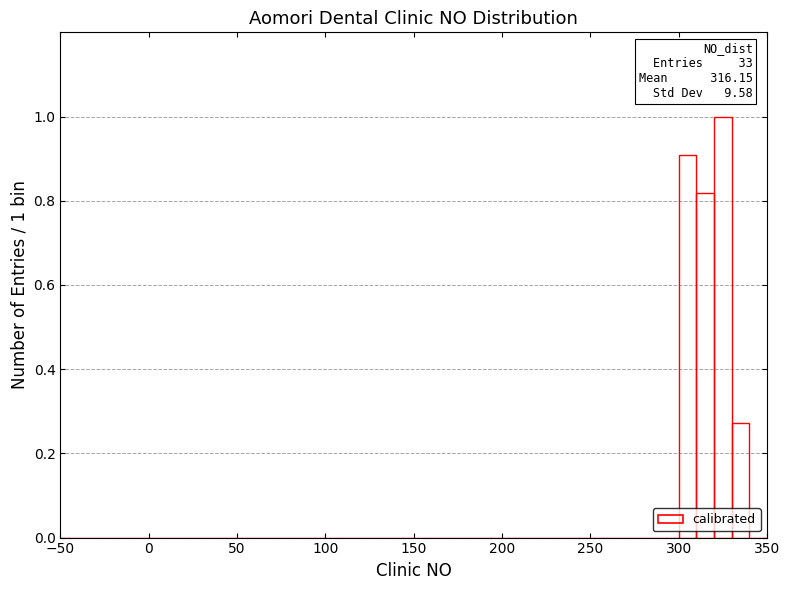

Read against the x-axis, roughly where is the centre of the tallest bar?

325